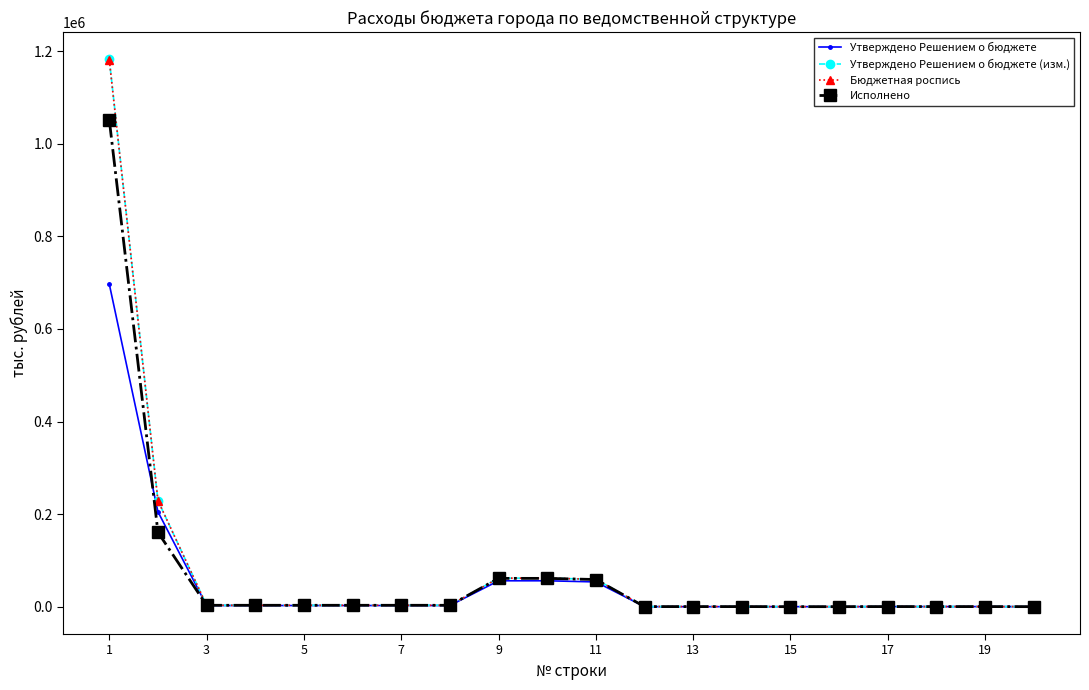

Which series has the largest range (max minus min)?

Утверждено Решением о бюджете (изм.)